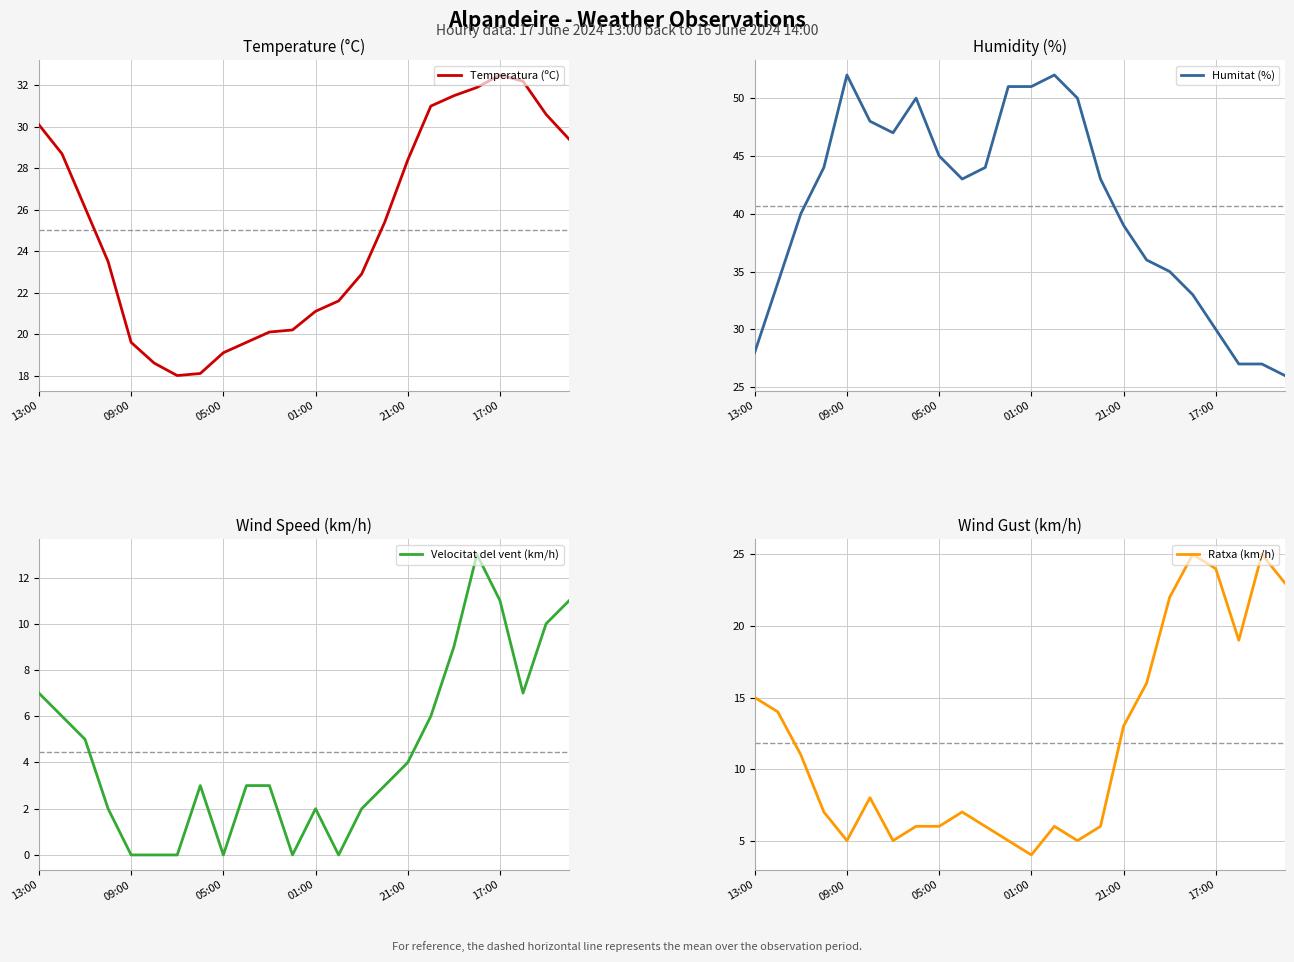

What is the difference between the second highest and minimum values in the Temperatura (ºC) series?

14.2